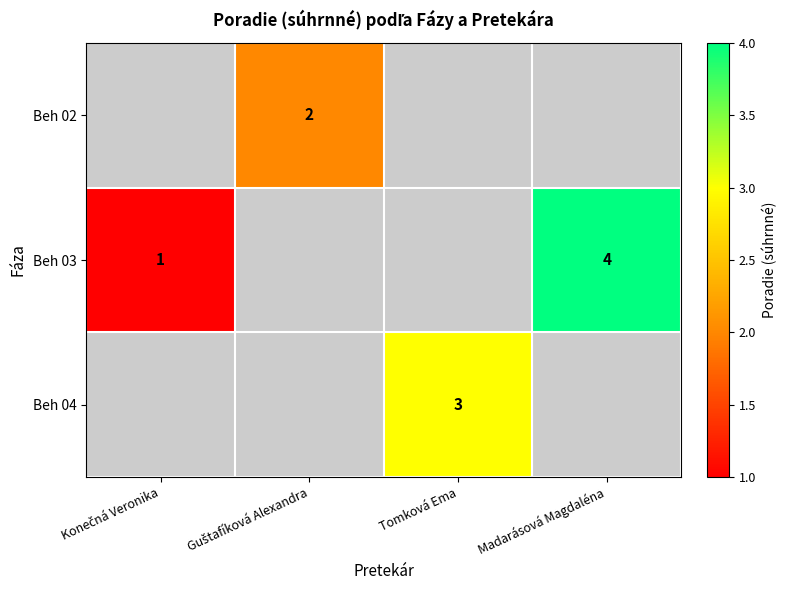

Which category has the lowest value across all series?

Konečná Veronika